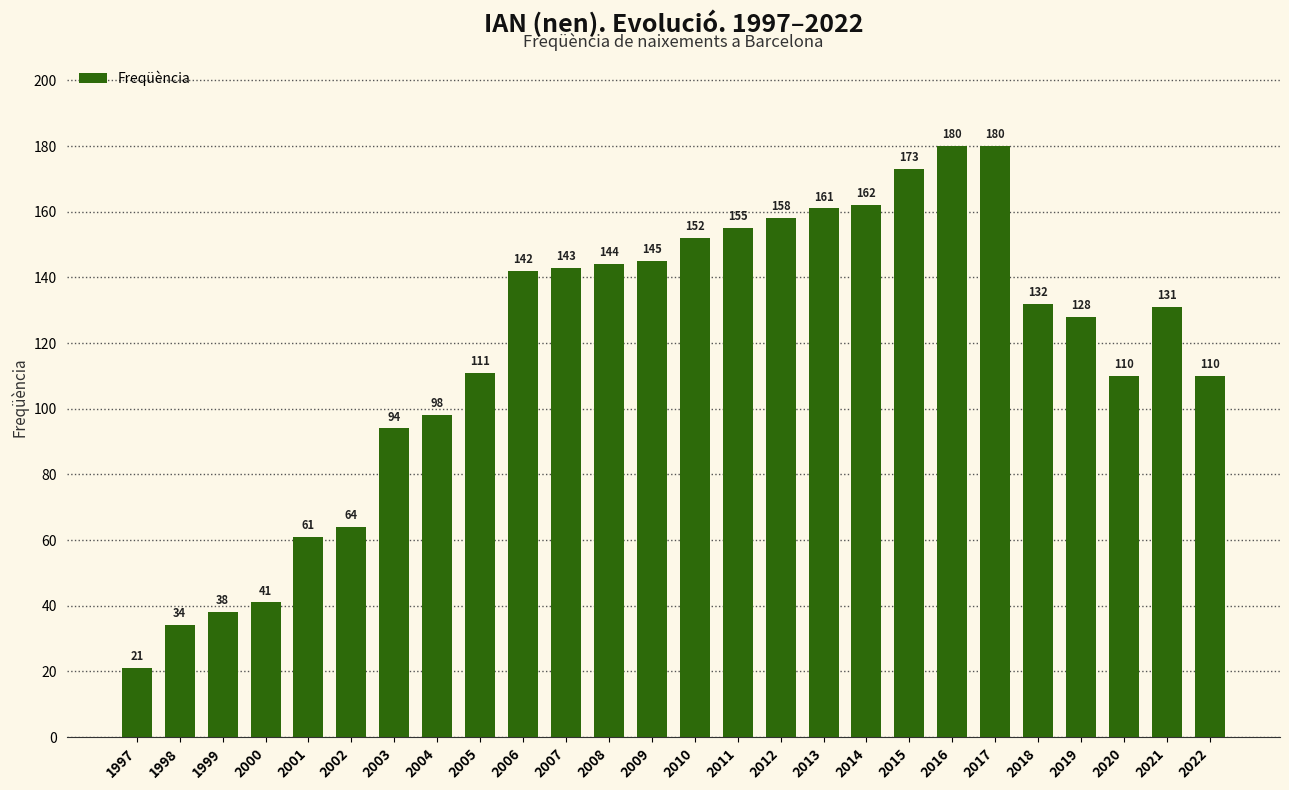

Which label corresponds to the smallest value in the chart?

1997